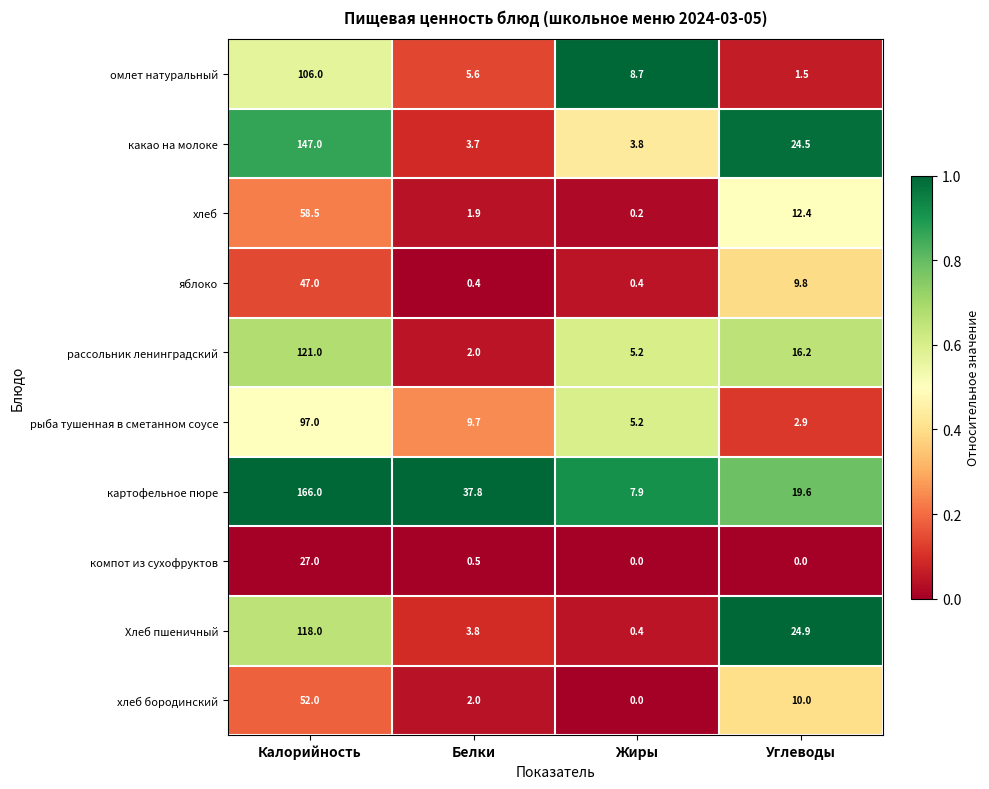

The омлет натуральный series shows 8.7 at Жиры. True or false?

True